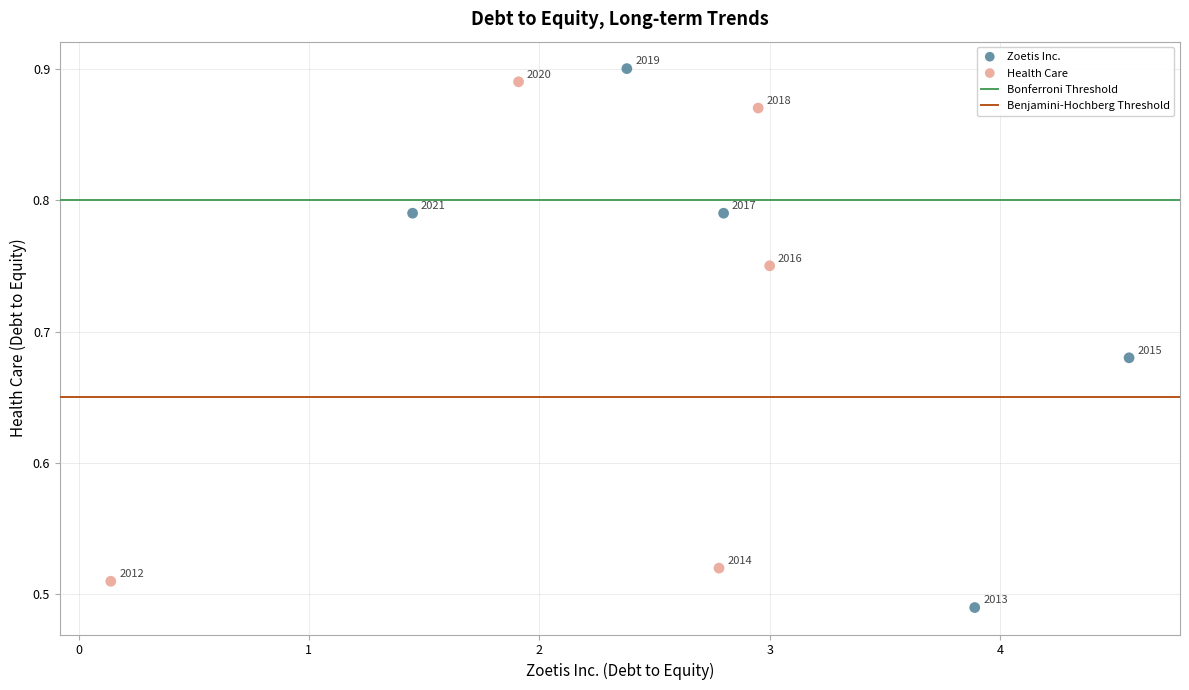

What is the average X value?

2.6